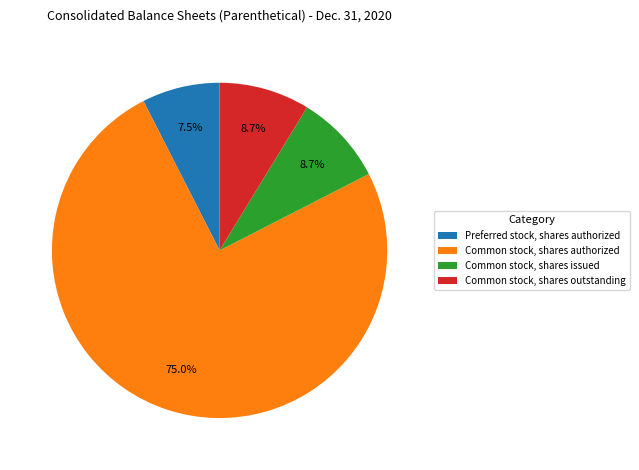

Which has a higher value, Common stock, shares issued or Preferred stock, shares authorized?

Common stock, shares issued